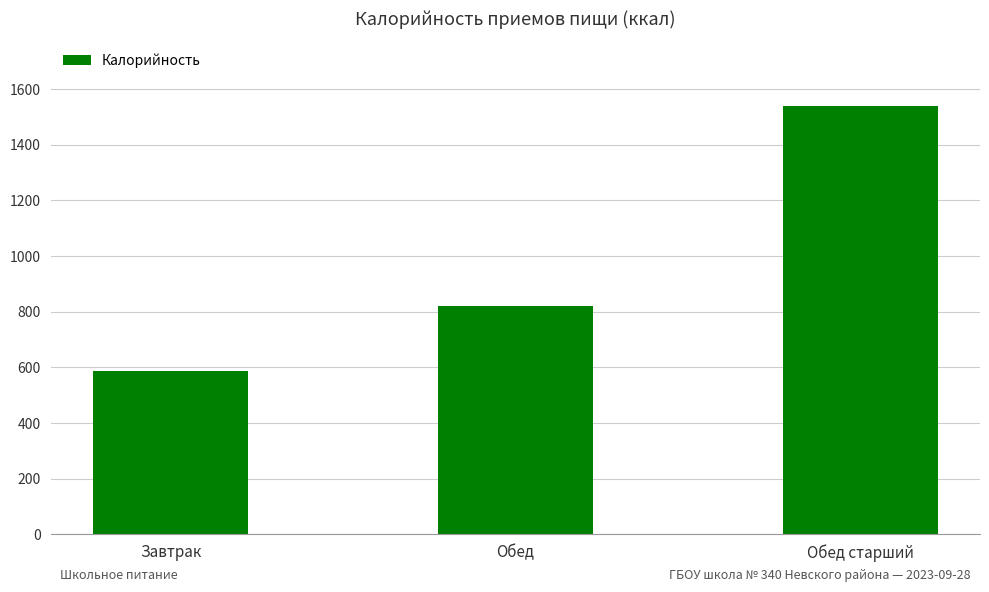

Rank the categories by value from lowest to highest.

Завтрак, Обед, Обед старший